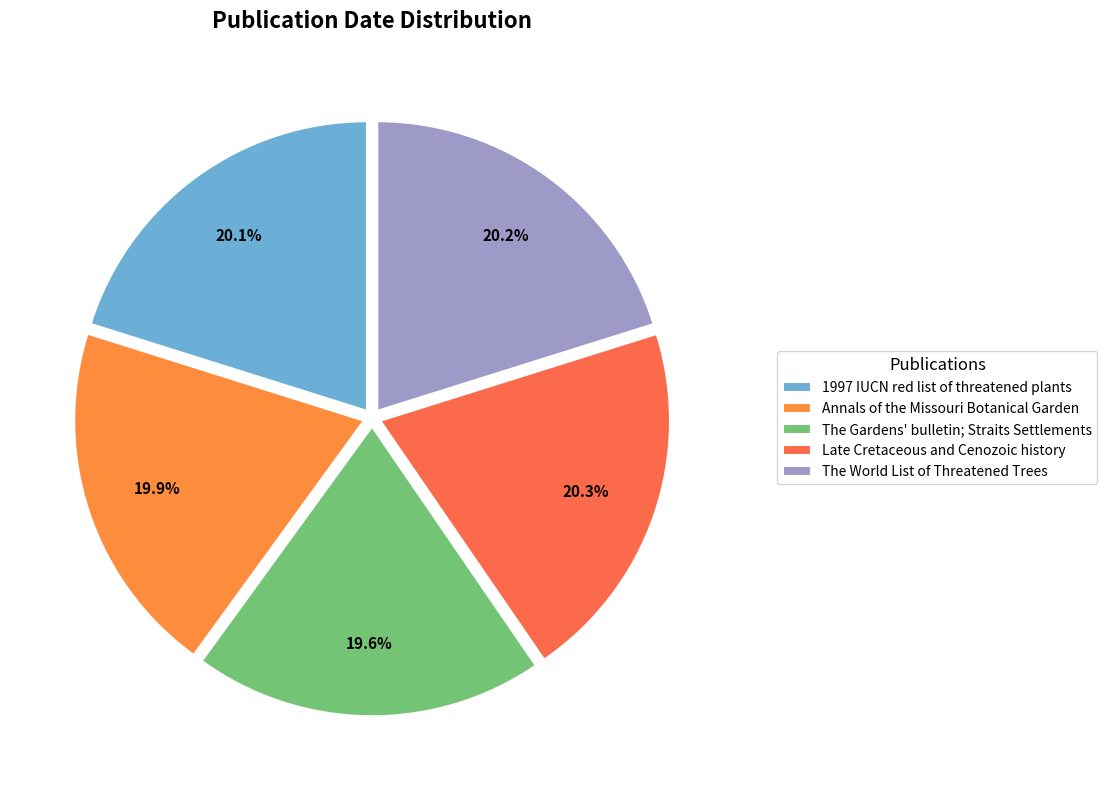

Is the sum of Annals of the Missouri Botanical Garden and Late Cretaceous and Cenozoic history greater than half?

No